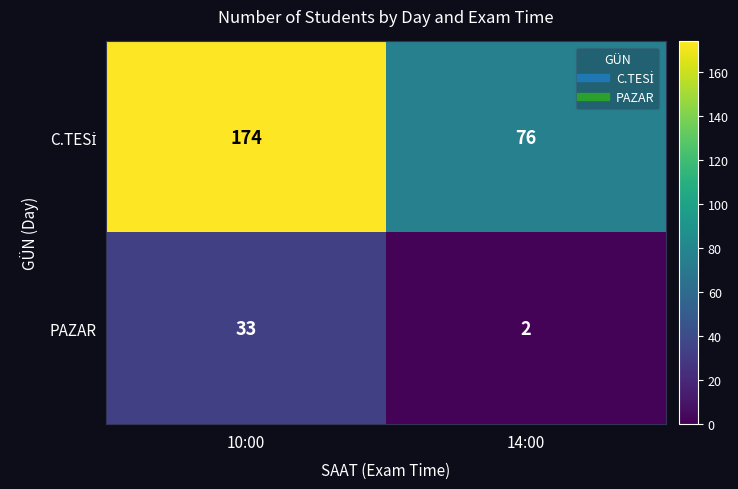

What is the maximum value shown in the chart?

174